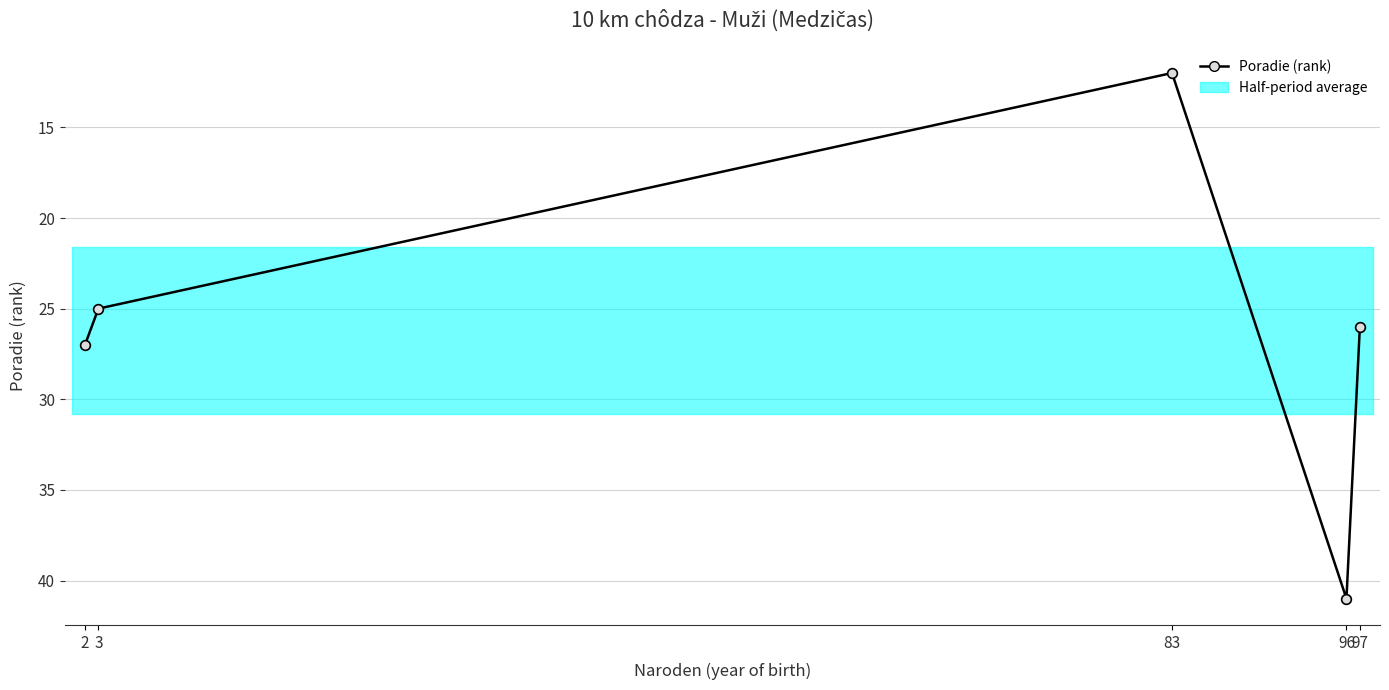

Is this an area chart (filled region under the line)?

No